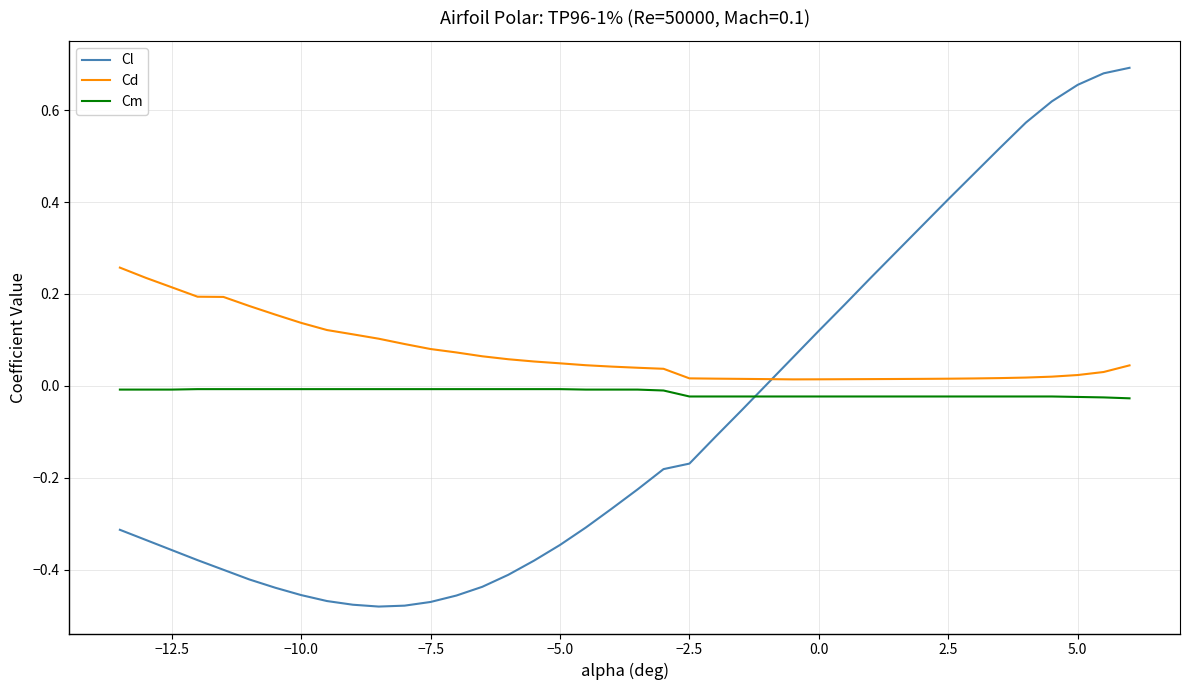

Which series has the largest range (max minus min)?

Cl